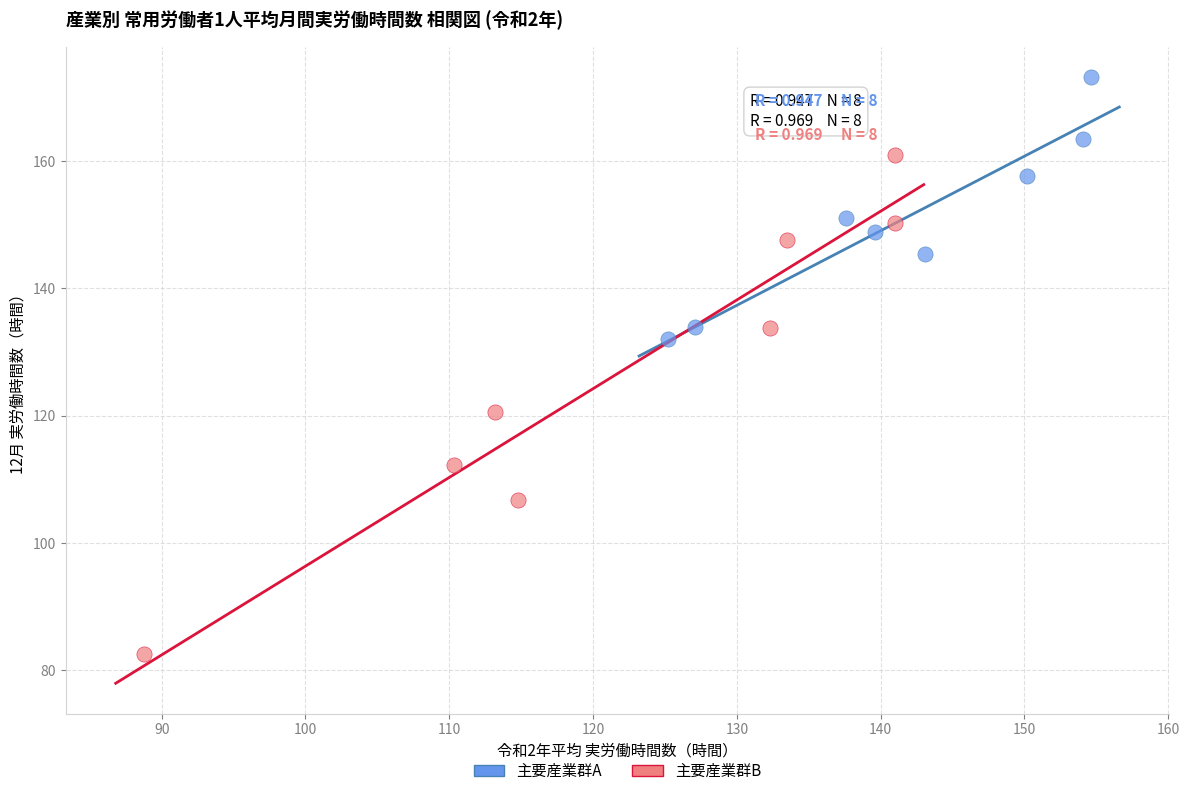

Which series reaches the minimum Y coordinate?

主要産業群B